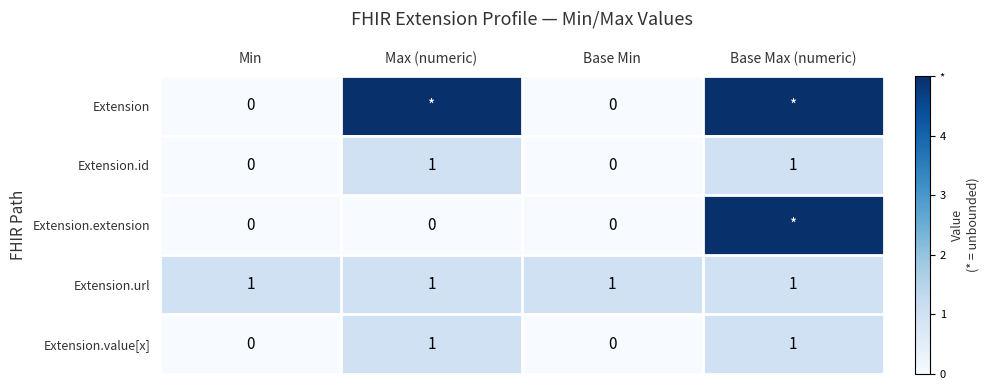

The value of Extension.value[x] at Base Max (numeric) is 1. True or false?

True